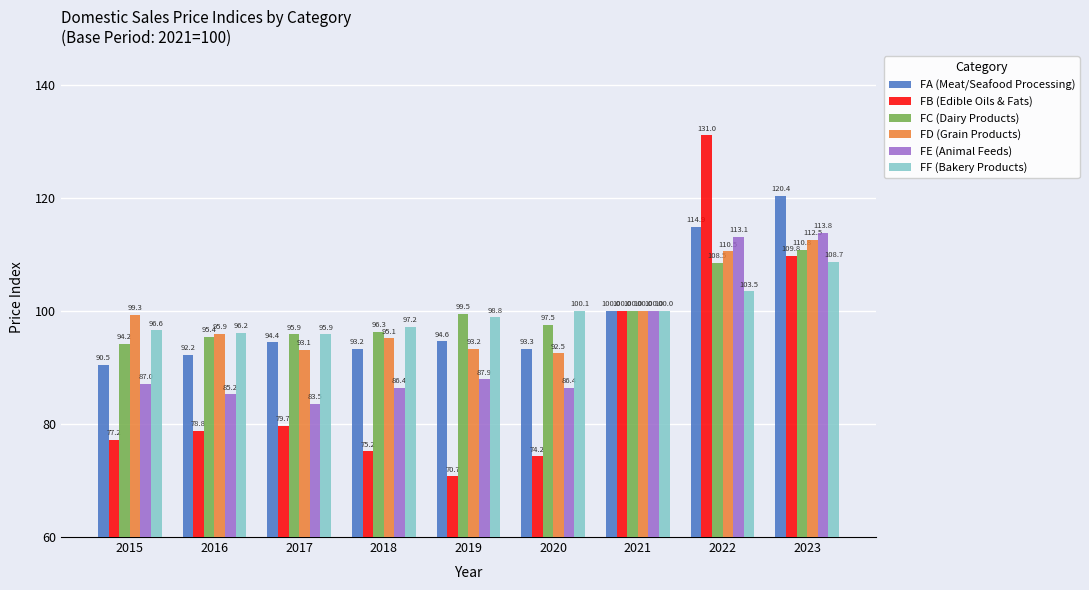

What is the difference between the maximum and minimum values in the FE (Animal Feeds) series?

30.3